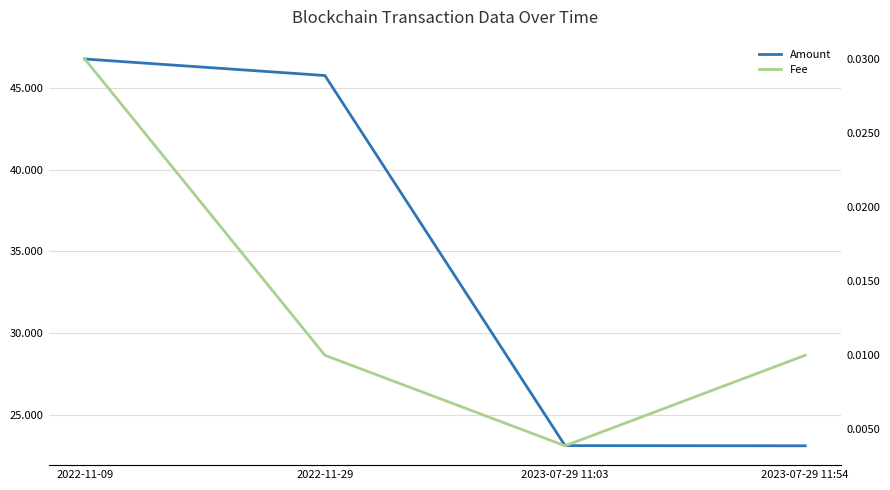

Does the chart display data point markers on the line(s)?

No